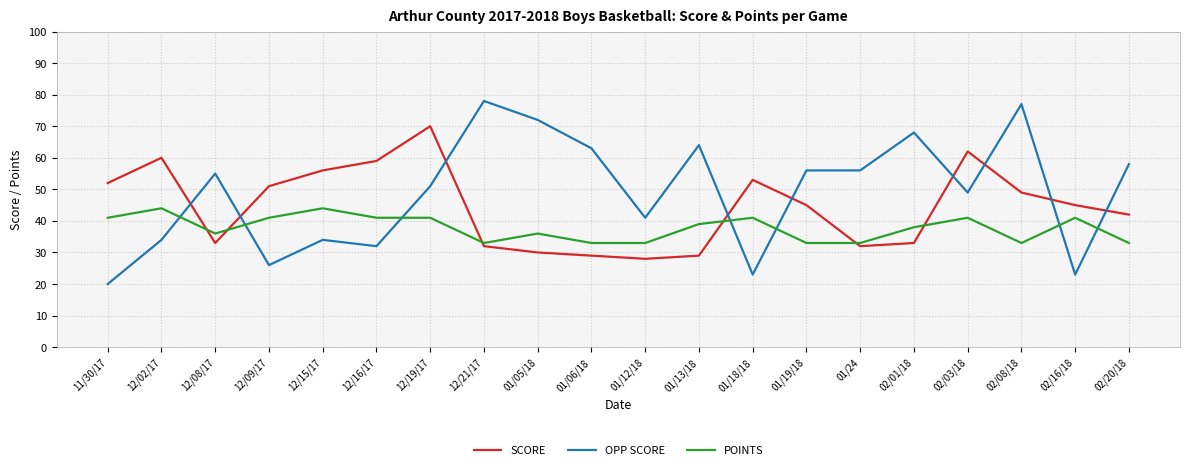

How many times do POINTS and OPP SCORE cross each other?

7